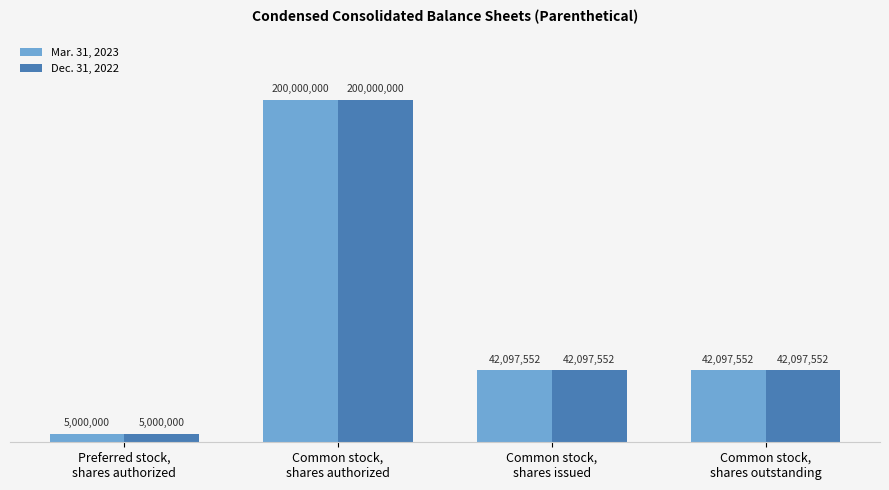

What is the label of the 4th bar from the left?

Common stock,
shares outstanding